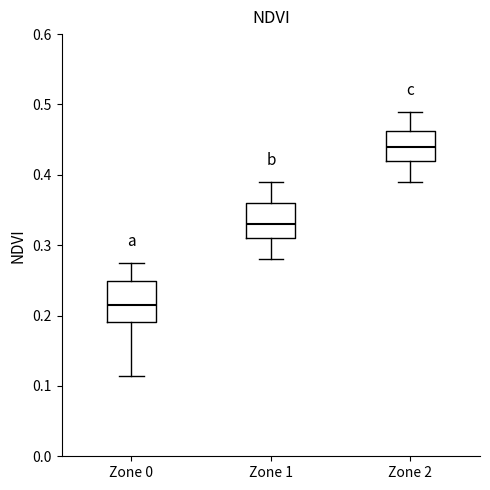

Which box's median line is the lowest?

Zone 0